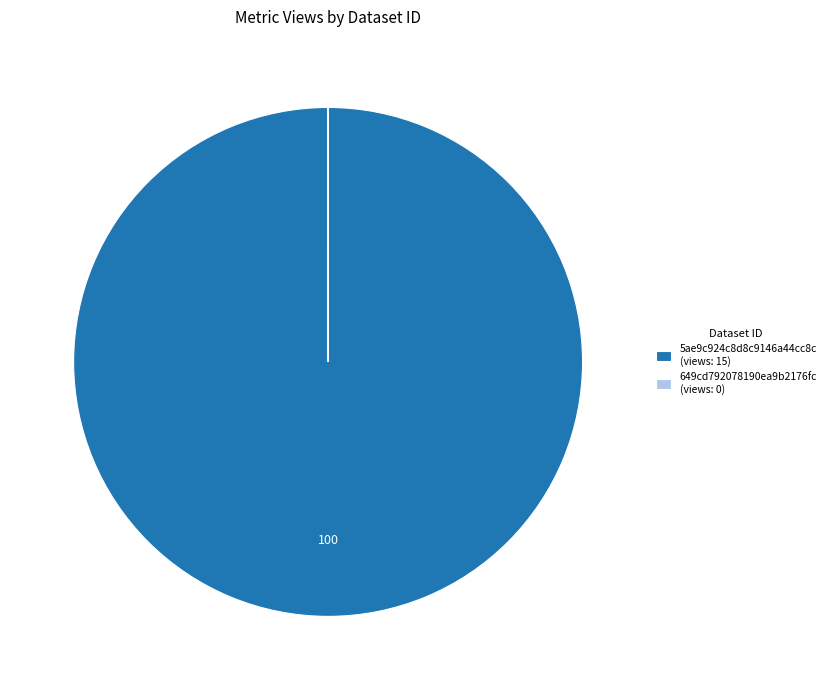

What is the largest slice in the pie chart?

5ae9c924c8d8c9146a44cc8c